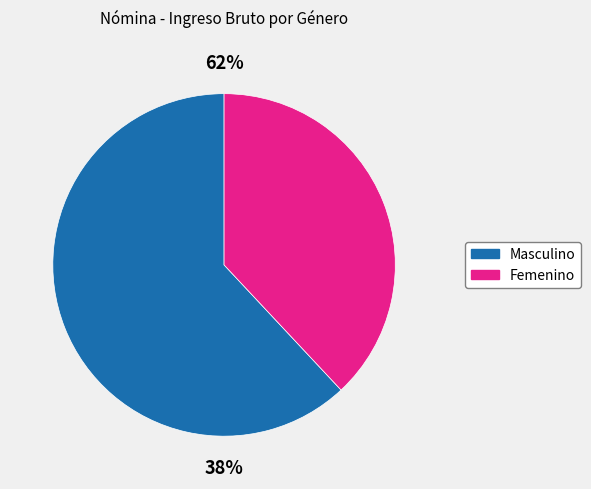

Do MASCULINO and FEMENINO together represent more than half of the pie?

Yes